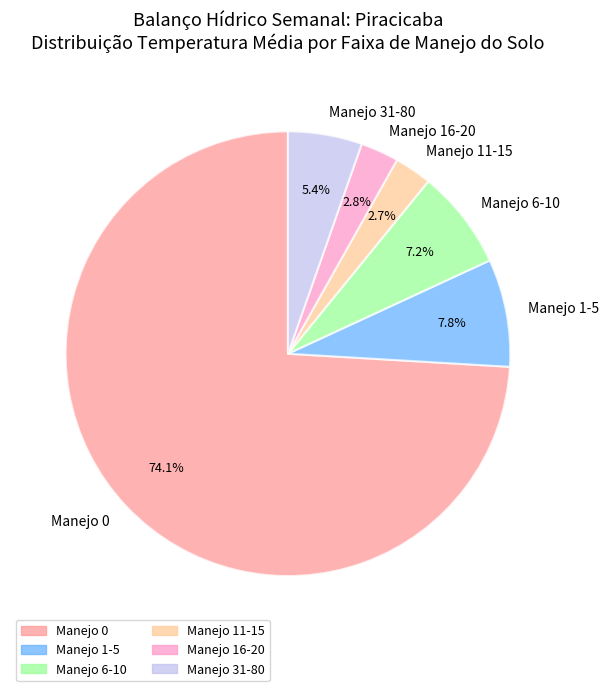

What is the total percentage of Manejo 1-5 and Manejo 11-15?

10.5%